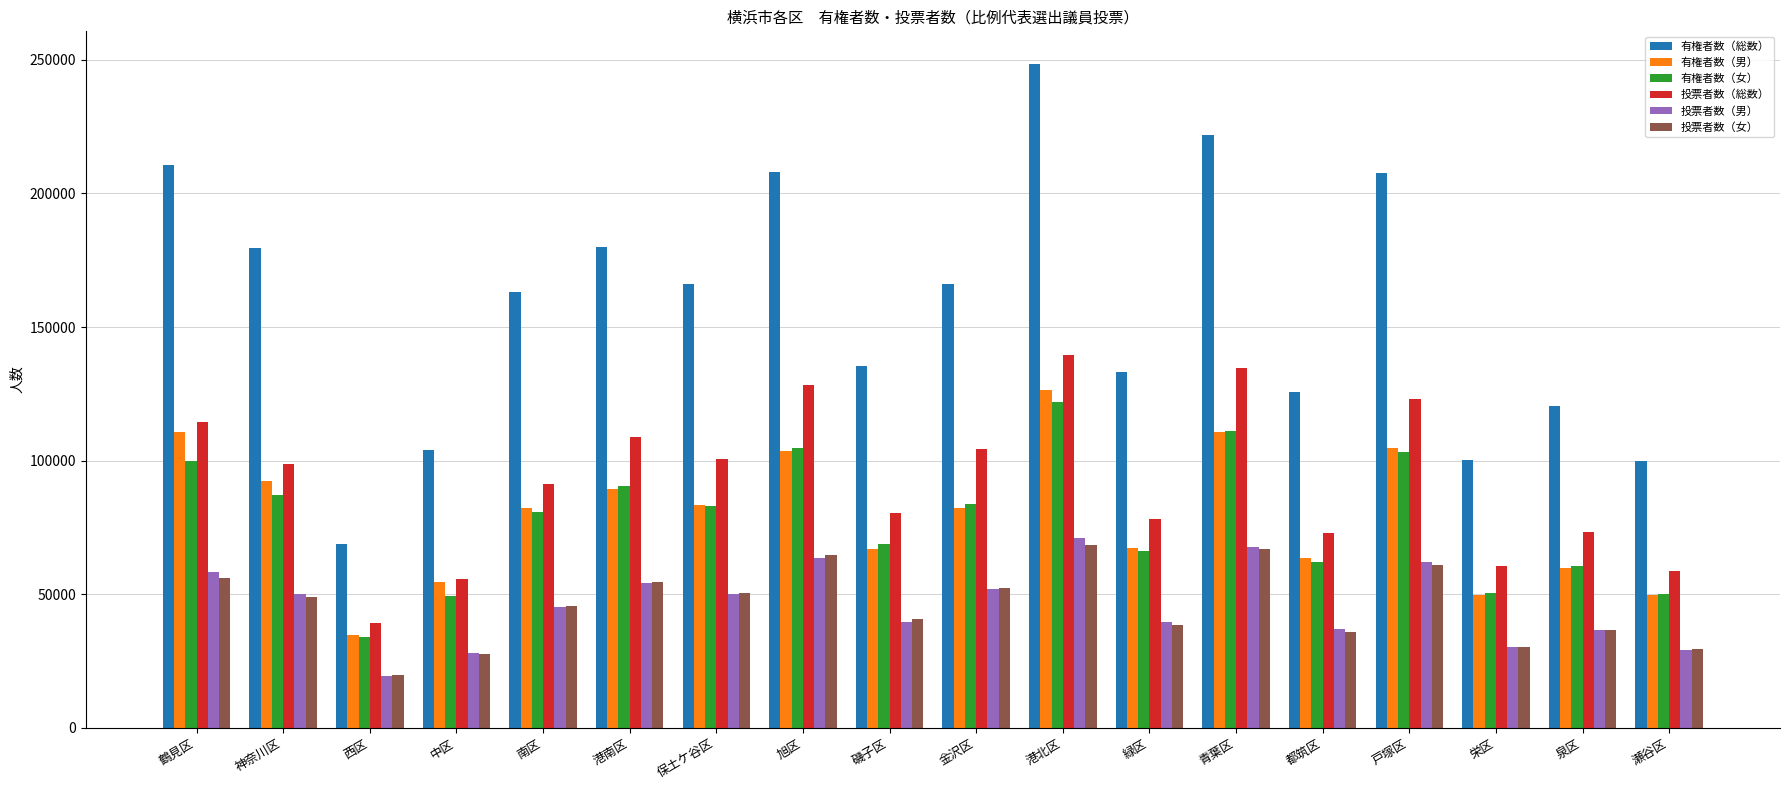

Which series has the largest range (max minus min)?

有権者数（総数）